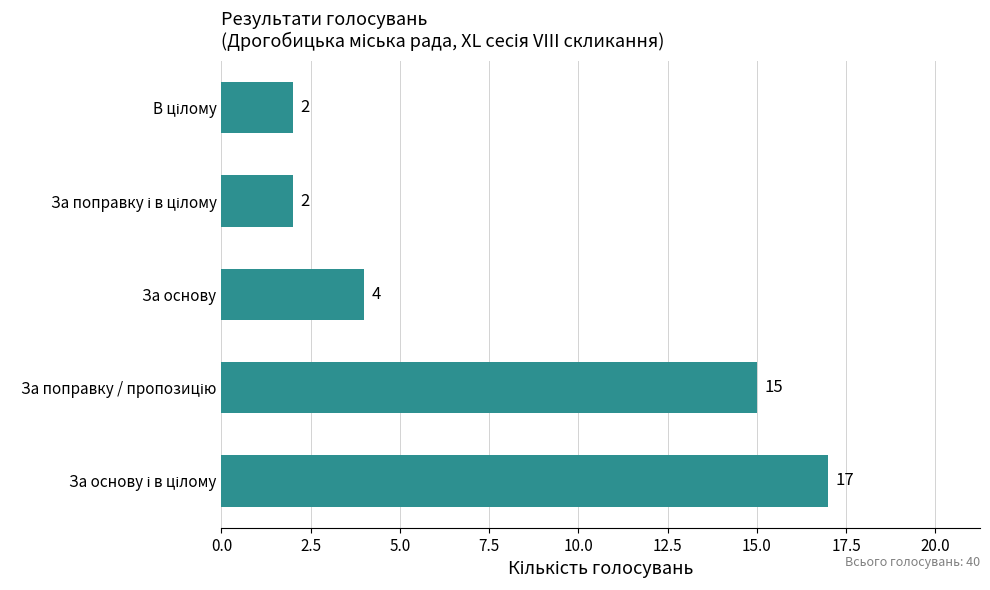

Are the bars grouped side by side (vs. stacked)?

No